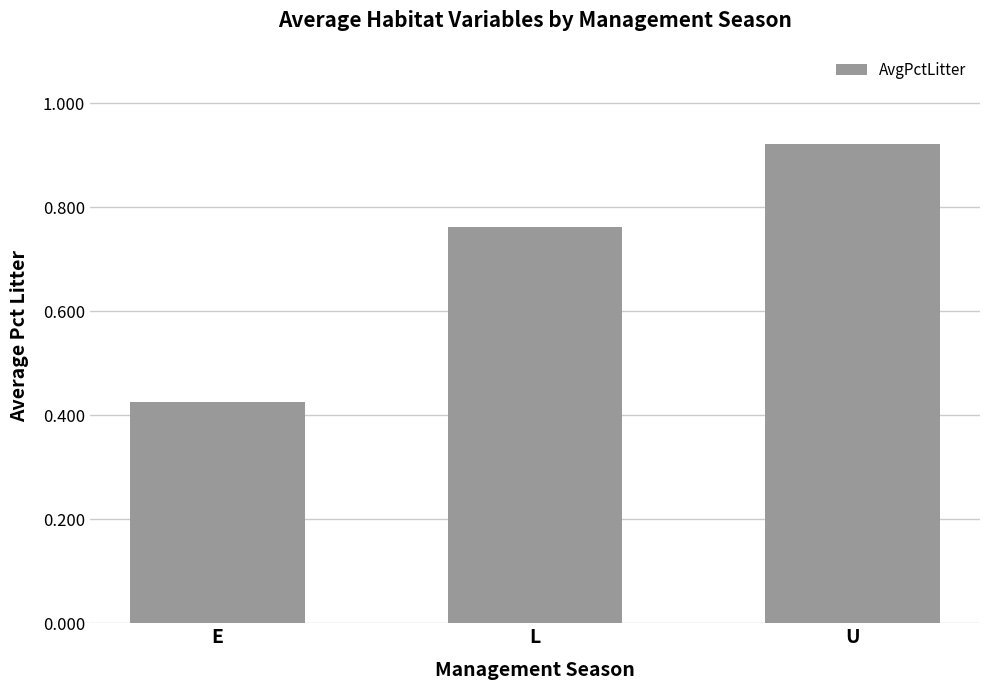

Are the bars grouped side by side (vs. stacked)?

No